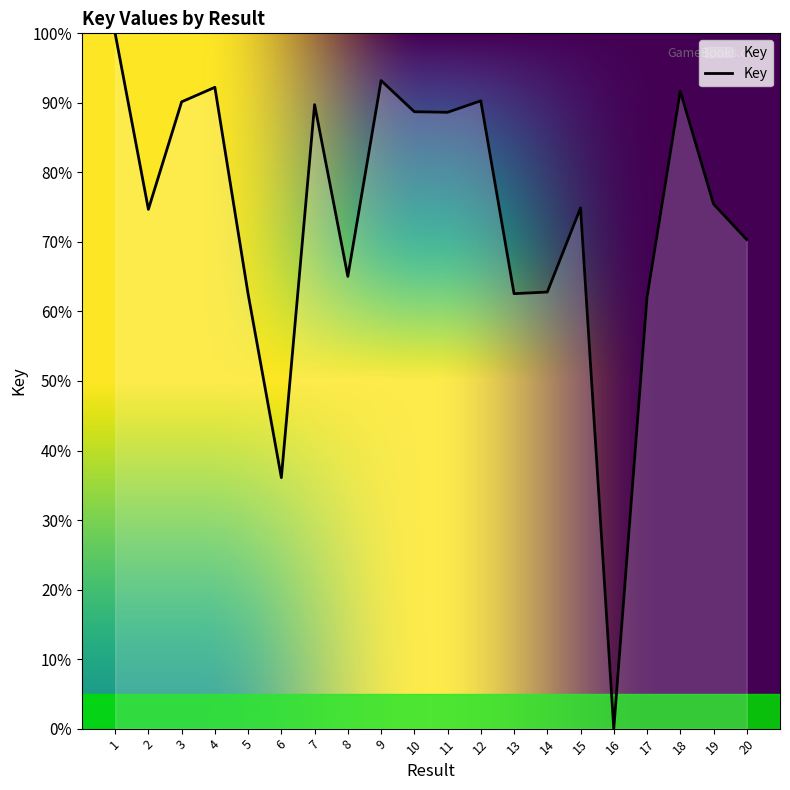

How many lines are shown in the chart?

1